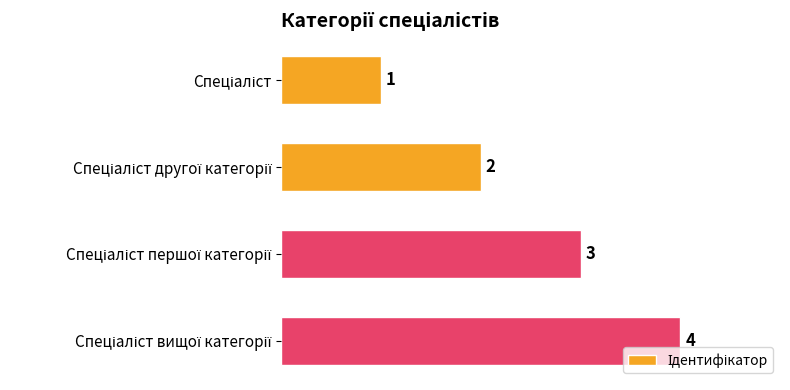

Count the values in the range 2 to 4.

3